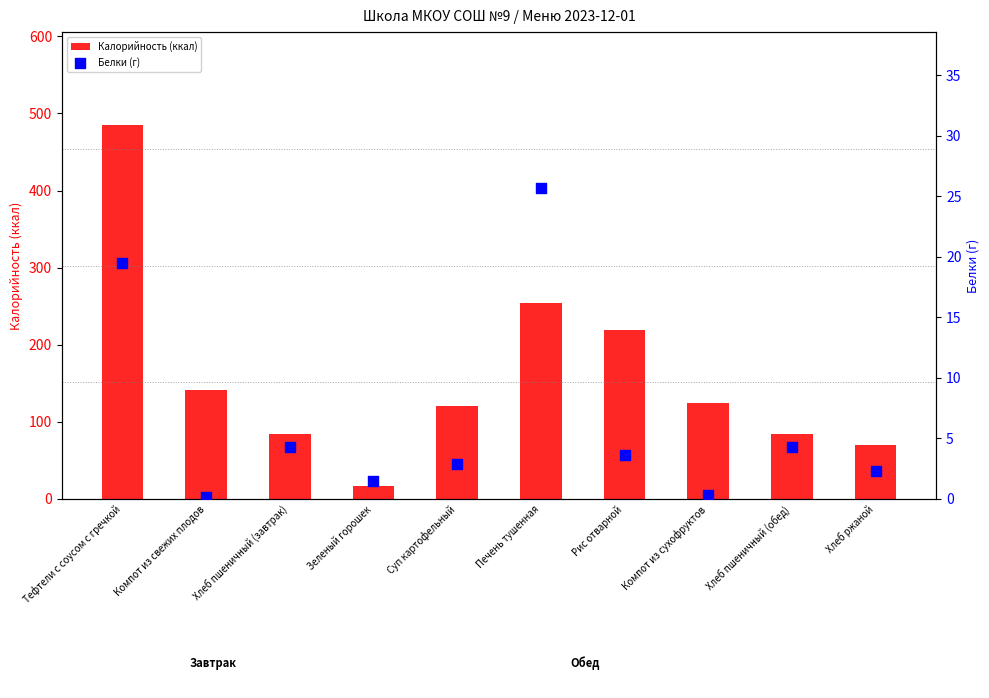

Is the value of Белки (г) at Тефтели с соусом с гречкой greater than the value of Калорийность (ккал) at Зеленый горошек?

Yes